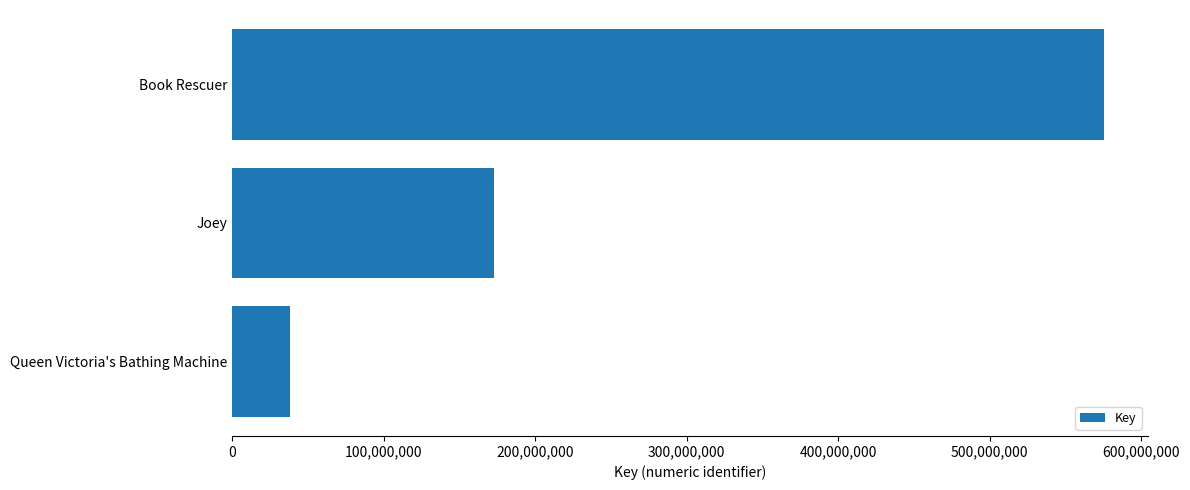

What is the ratio of the value at Joey to the value at Book Rescuer?

0.3